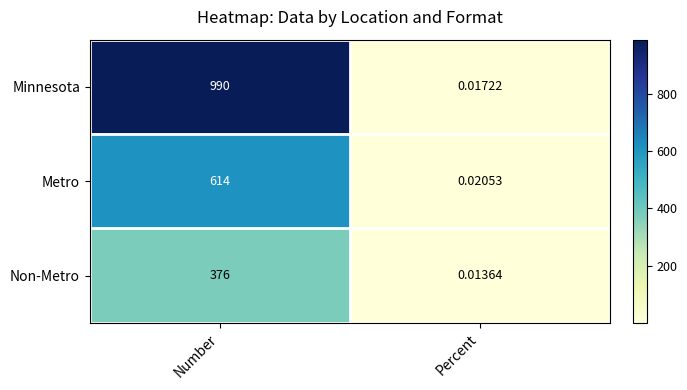

List the labels in order of Metro value, largest first.

Number, Percent